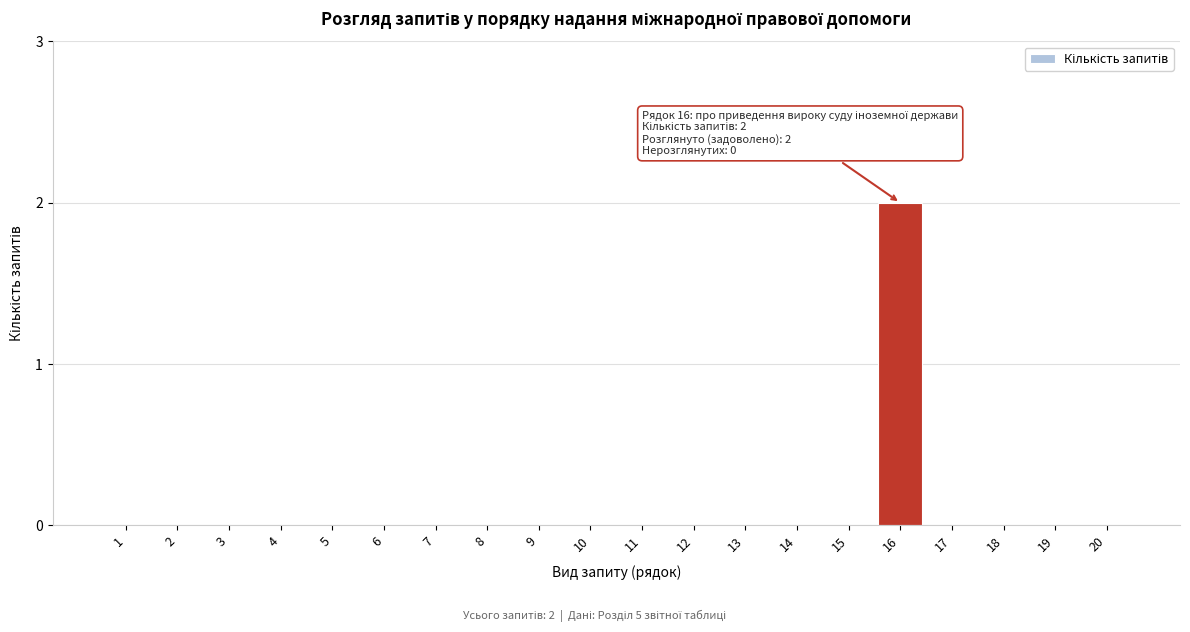

Reading left to right, extract all data points from this chart.

1=0	2=0	3=0	4=0	5=0	6=0	7=0	8=0	9=0	10=0	11=0	12=0	13=0	14=0	15=0	16=2	17=0	18=0	19=0	20=0